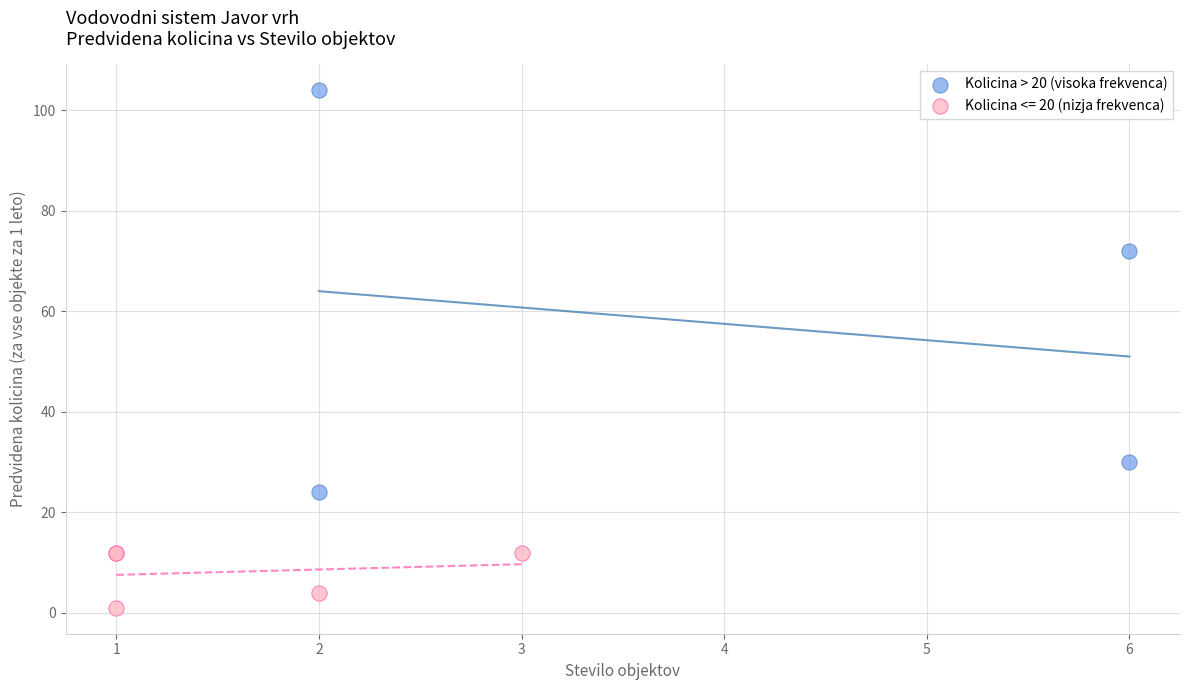

Which series has the largest Y range (max minus min)?

Kolicina > 20 (visoka frekvenca)